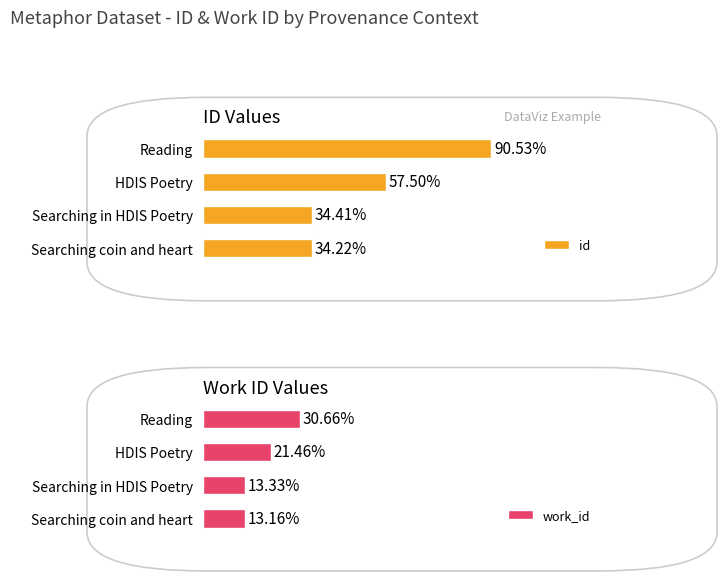

The value of work_id at Searching coin and heart is 4847. True or false?

False